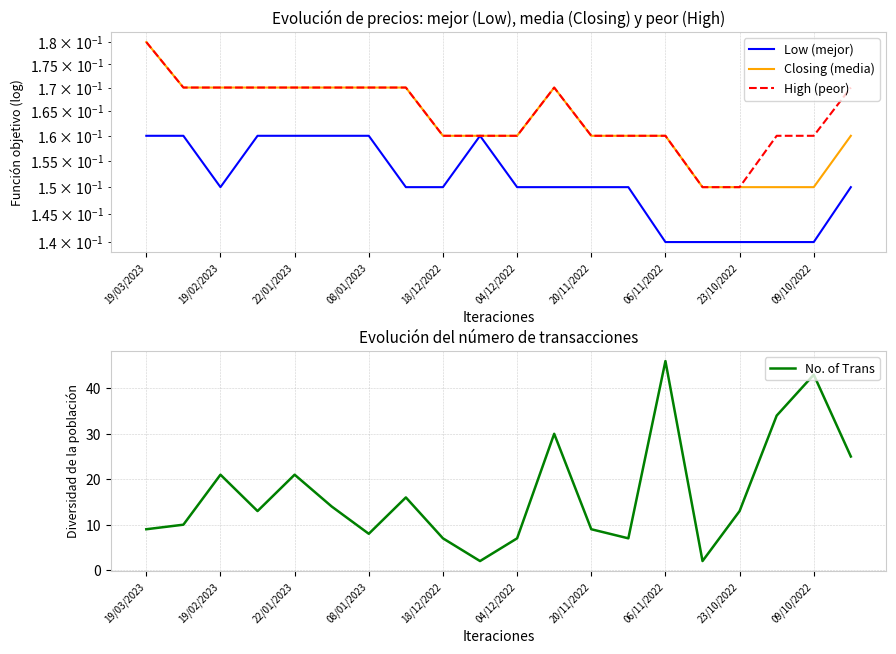

Is this an area chart (filled region under the line)?

No